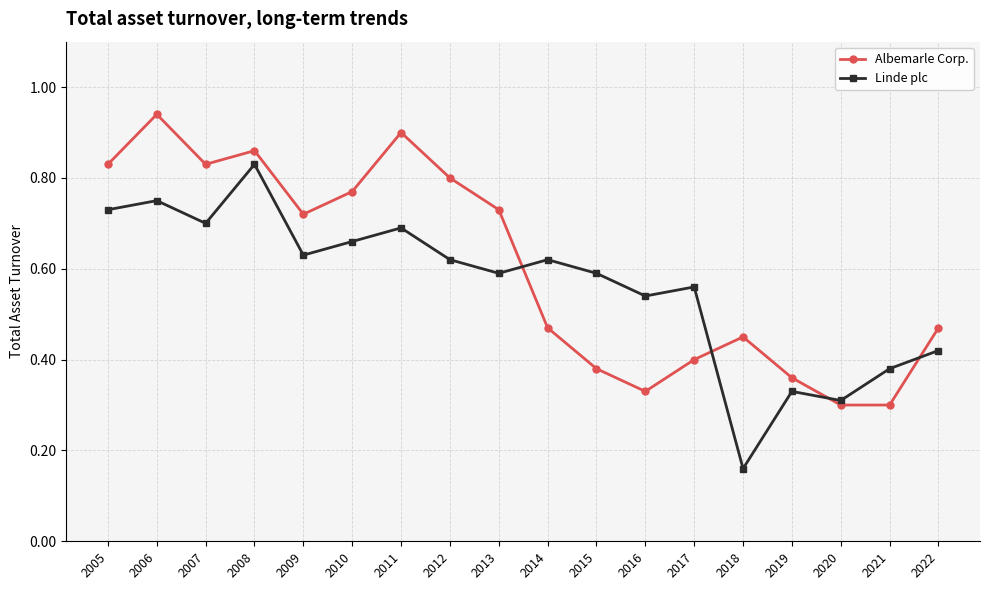

Rank the series at 2018 from lowest to highest value.

Linde plc, Albemarle Corp.